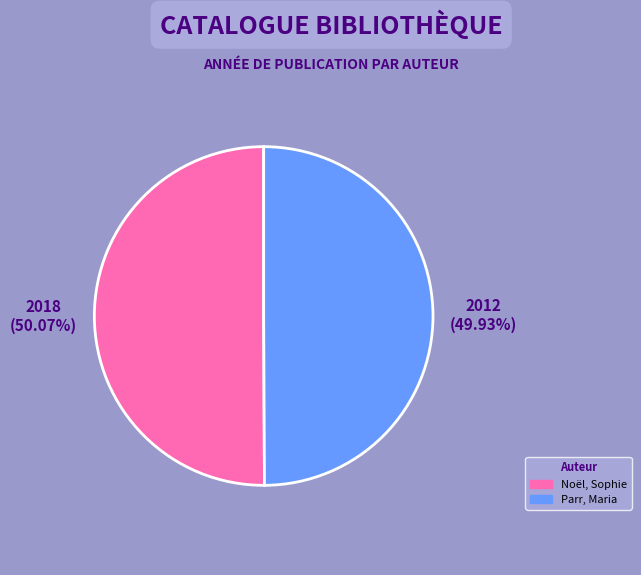

What is the ratio of the value at Noël, Sophie to the value at Parr, Maria?

1.0